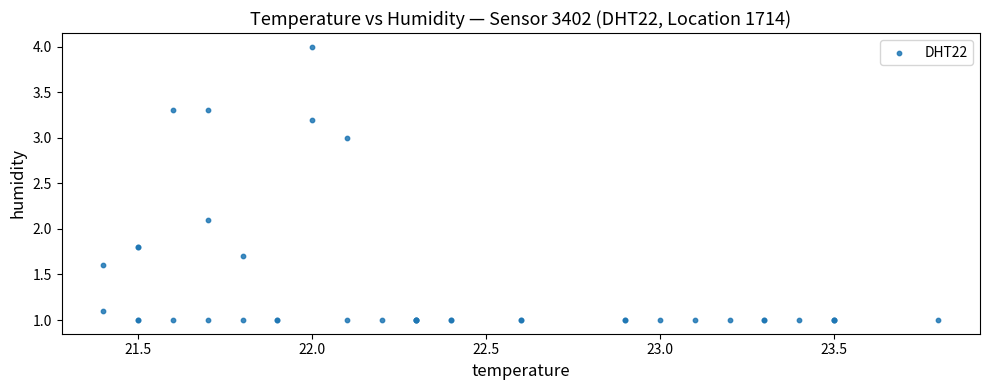

What Y value in the scatter plot is closest to 2?

2.1